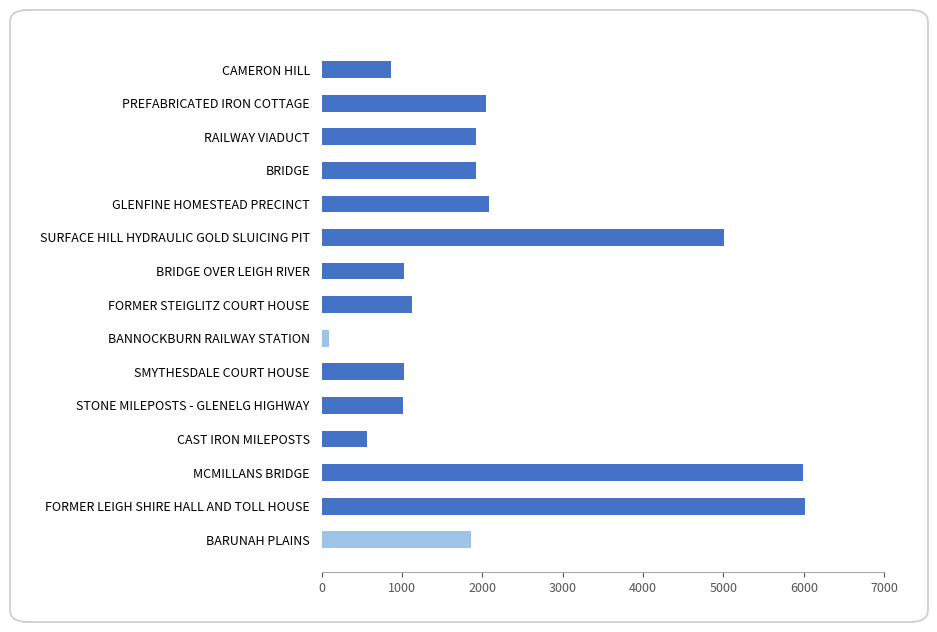

Does the chart contain any negative values?

No